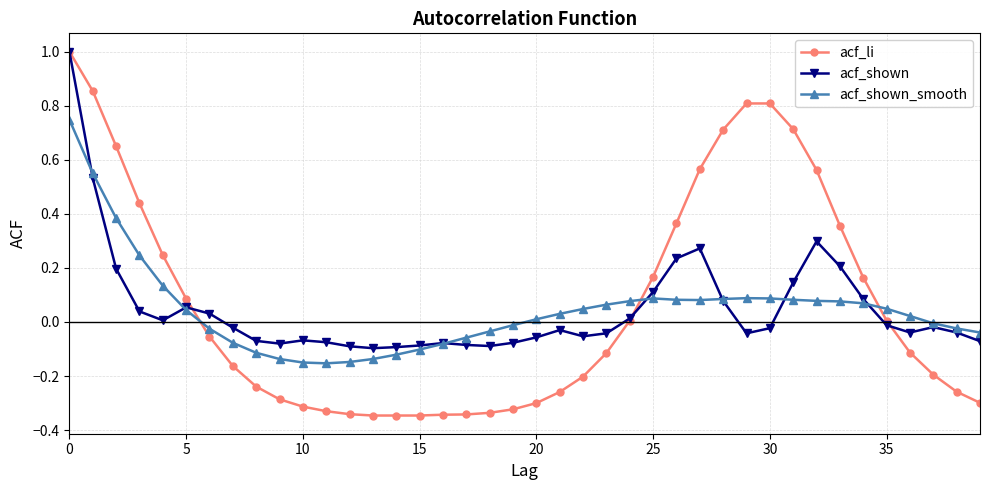

Which series has the widest spread of values?

acf_li